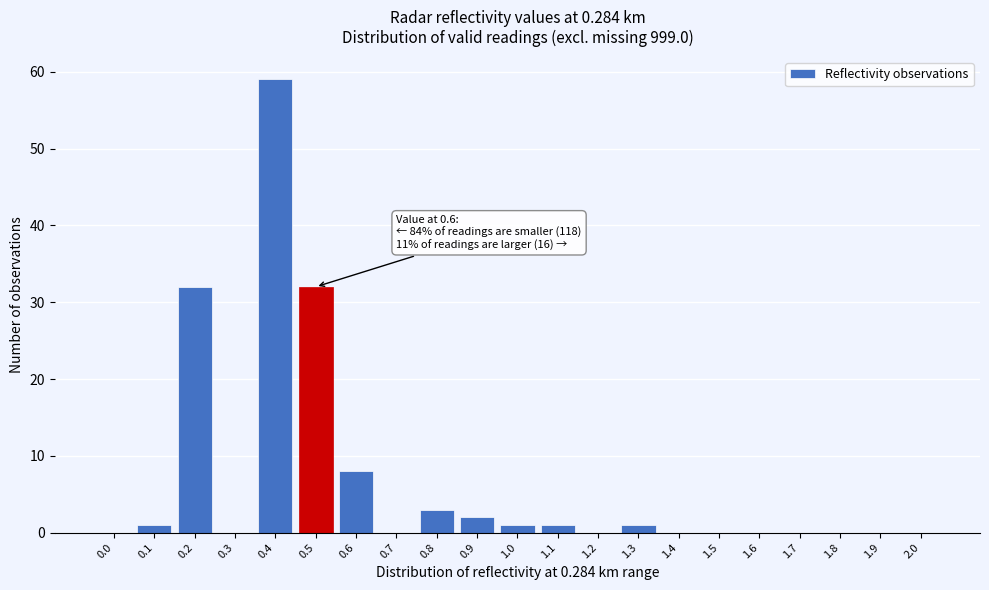

Reading left to right, what are all the values shown in this chart?

0.0=0	0.1=1	0.2=32	0.3=0	0.4=59	0.5=32	0.6=8	0.7=0	0.8=3	0.9=2	1.0=1	1.1=1	1.2=0	1.3=1	1.4=0	1.5=0	1.6=0	1.7=0	1.8=0	1.9=0	2.0=0